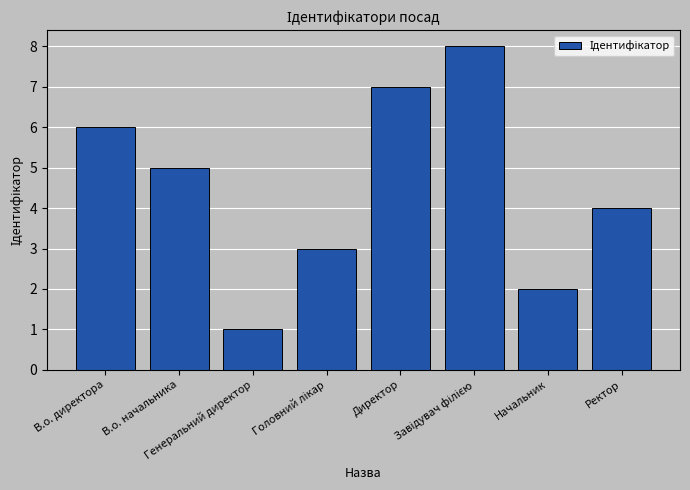

Between В.о. начальника and Ректор, which is larger?

В.о. начальника